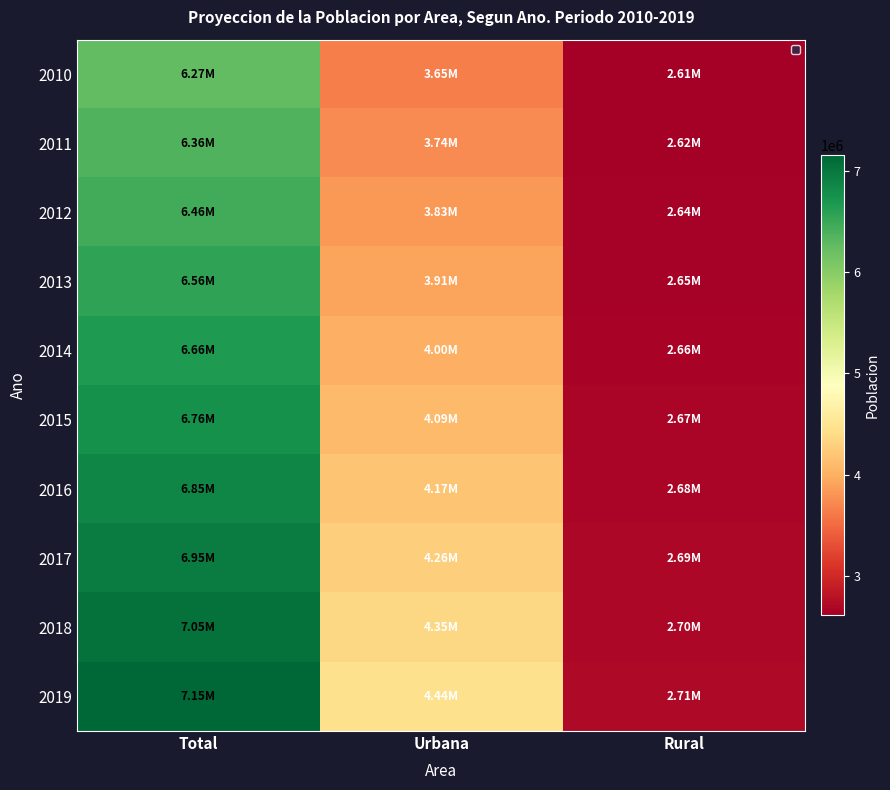

Reading right to left, what are all the values shown in this chart?

2010: Rural=2613163.3	Urbana=3652713.4	Total=6265876.7
2011: Rural=2624371.3	Urbana=3738905.2	Total=6363276.5
2012: Rural=2635730.1	Urbana=3825310.8	Total=6461040.9
2013: Rural=2647177.1	Urbana=3911850.0	Total=6559027.1
2014: Rural=2658708.1	Urbana=3998523.9	Total=6657232.0
2015: Rural=2670360.0	Urbana=4085396.0	Total=6755756.0
2016: Rural=2679701.9	Urbana=4174833.9	Total=6854535.8
2017: Rural=2689173.3	Urbana=4264472.7	Total=6953646.0
2018: Rural=2698730.2	Urbana=4354253.0	Total=7052983.2
2019: Rural=2708428.5	Urbana=4444274.3	Total=7152702.7